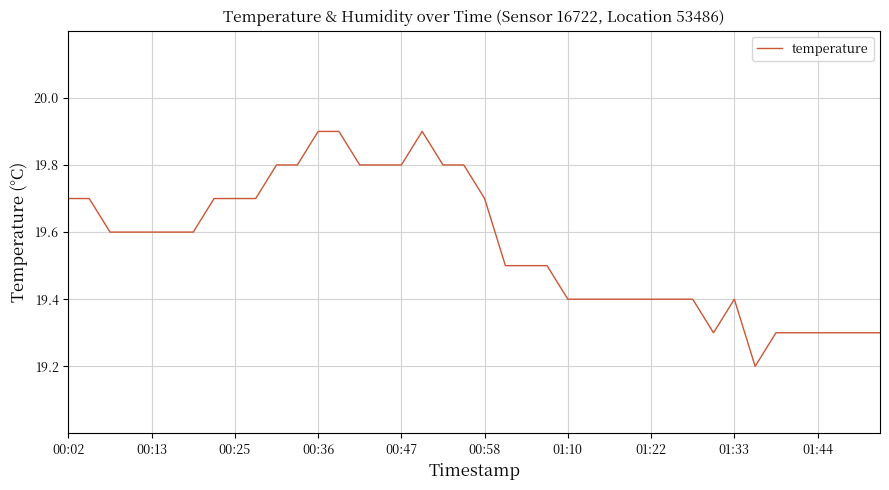

What is the difference between the maximum and minimum values?

0.7